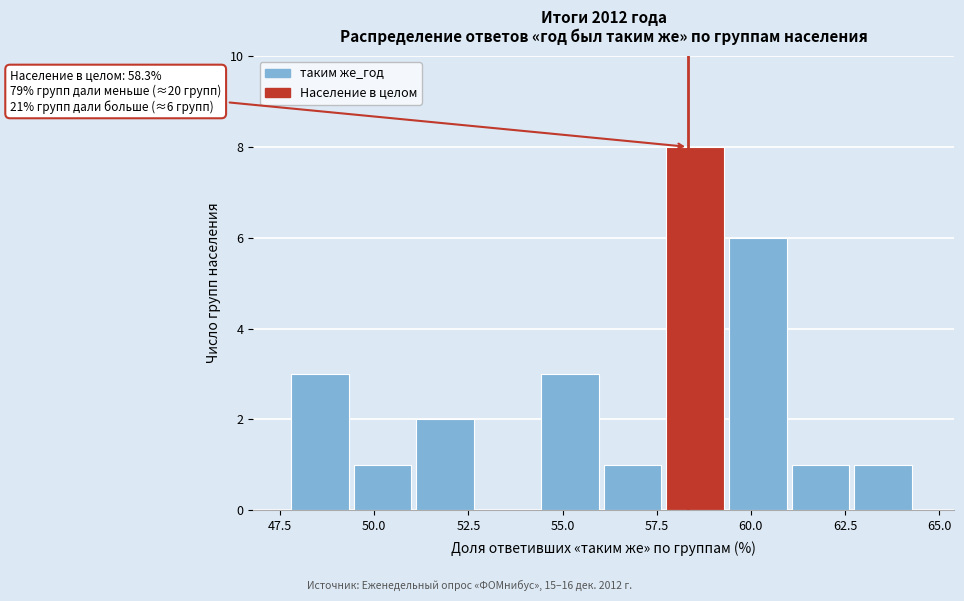

Read against the x-axis, roughly where is the centre of the tallest bar?

58.5